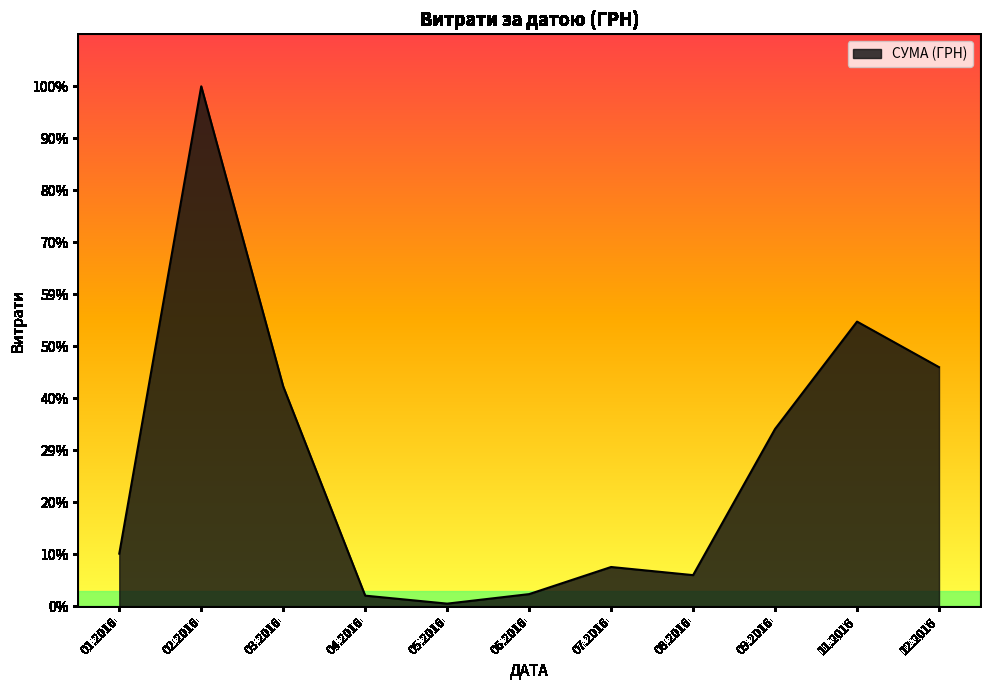

Is this an area chart (filled region under the line)?

Yes